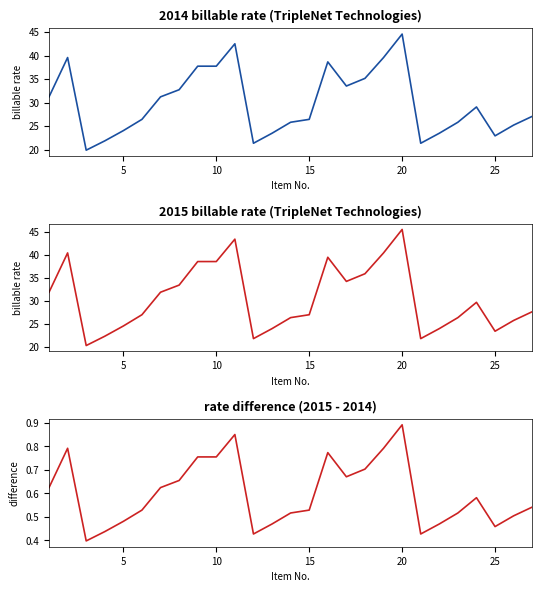

Is this an area chart (filled region under the line)?

No